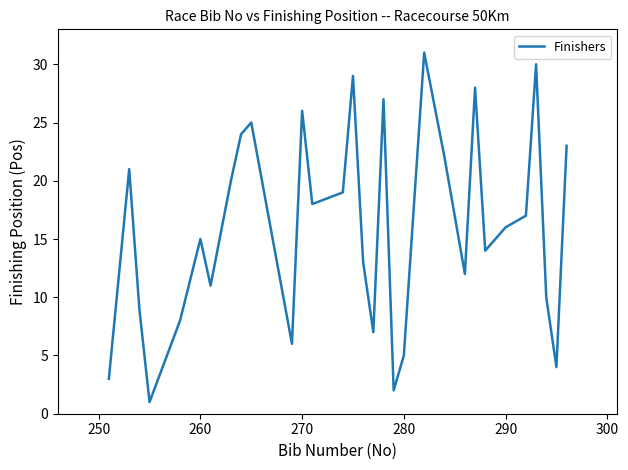

What is the greatest value displayed?

31